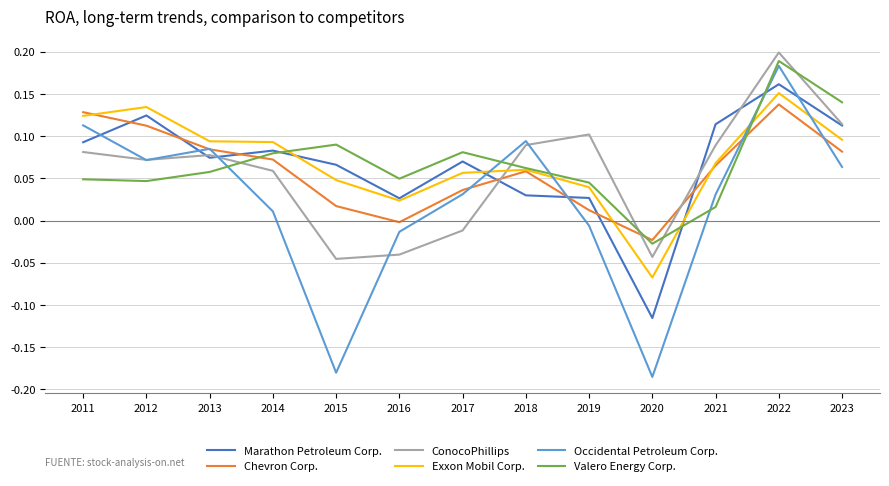

Rank the series by their maximum value, from highest to lowest.

ConocoPhillips, Valero Energy Corp., Occidental Petroleum Corp., Marathon Petroleum Corp., Exxon Mobil Corp., Chevron Corp.